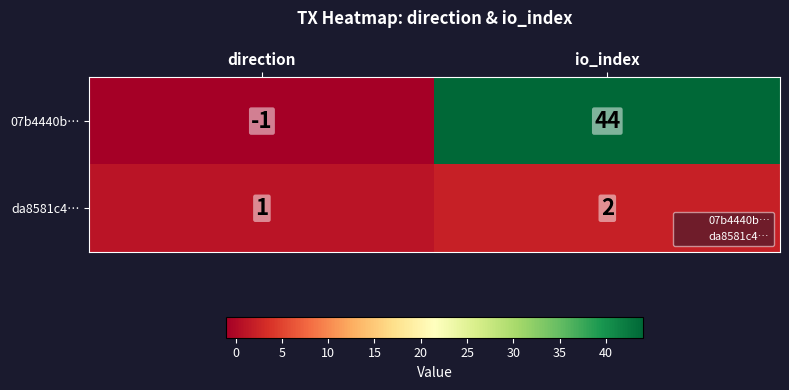

Reading left to right, list all the values displayed in this chart.

07b4440b…: -1	44
da8581c4…: 1	2